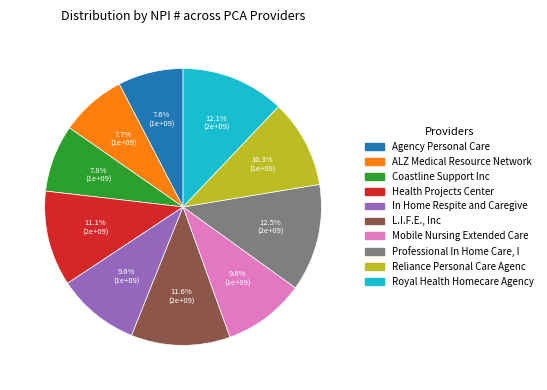

How many slices are in this pie chart?

10